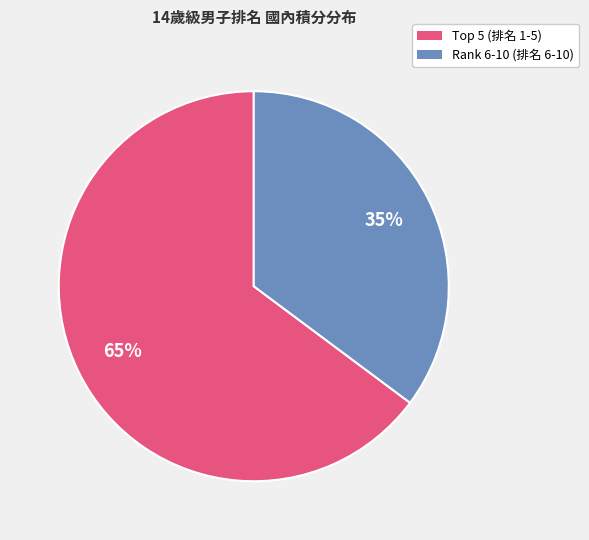

Is there any slice that represents more than half of the pie?

Yes